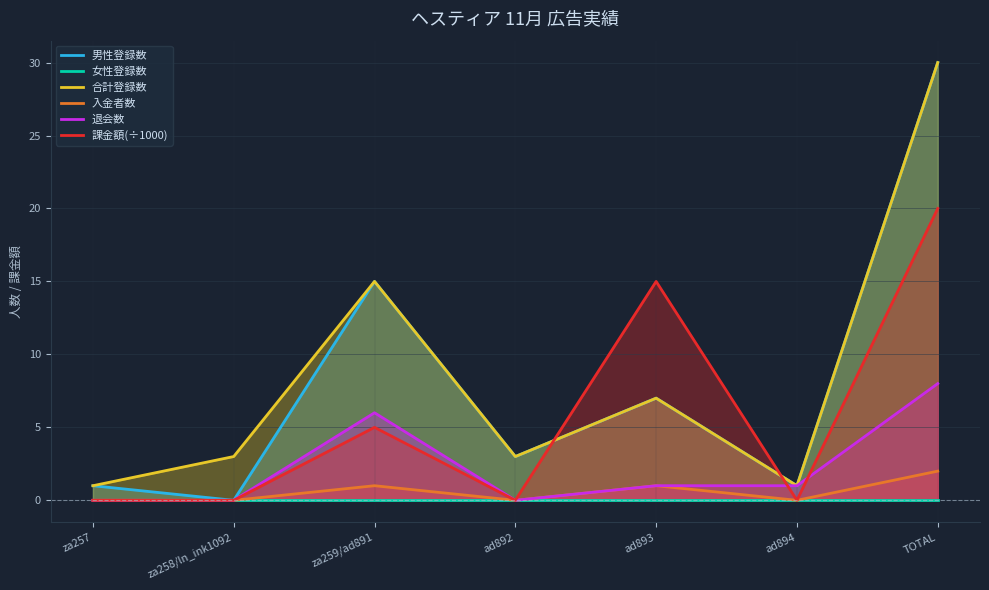

What is the difference between the 入金者数 values at ad894 and za259/ad891?

1